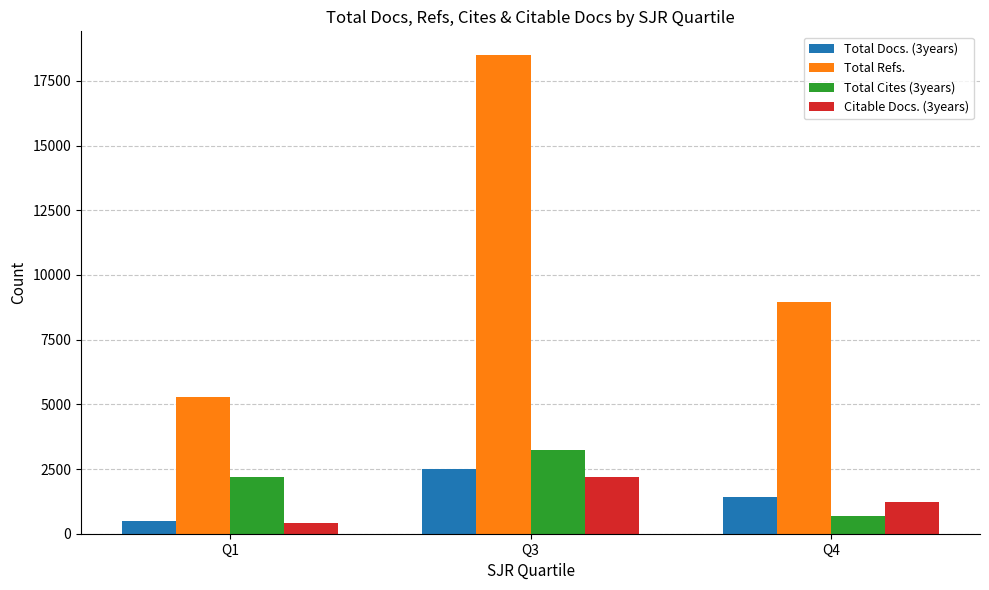

List the series in order of their peak value, lowest first.

Citable Docs. (3years), Total Docs. (3years), Total Cites (3years), Total Refs.